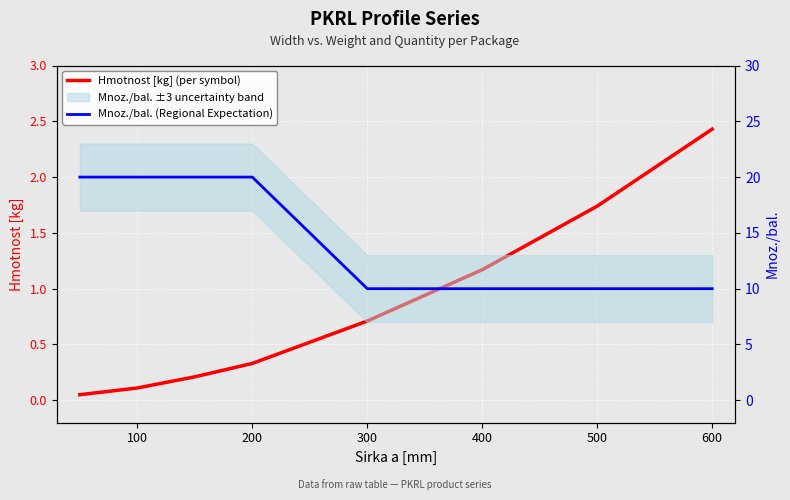

What is the lowest value of the Hmotnost [kg] (per symbol) series?

0.1